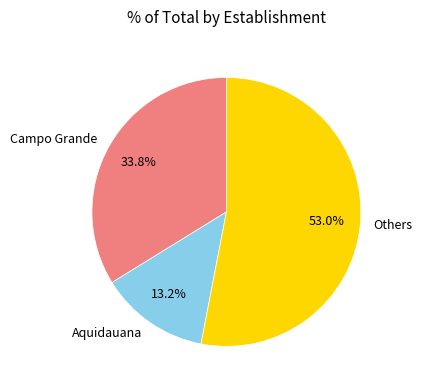

Count the number of slices in the pie.

3